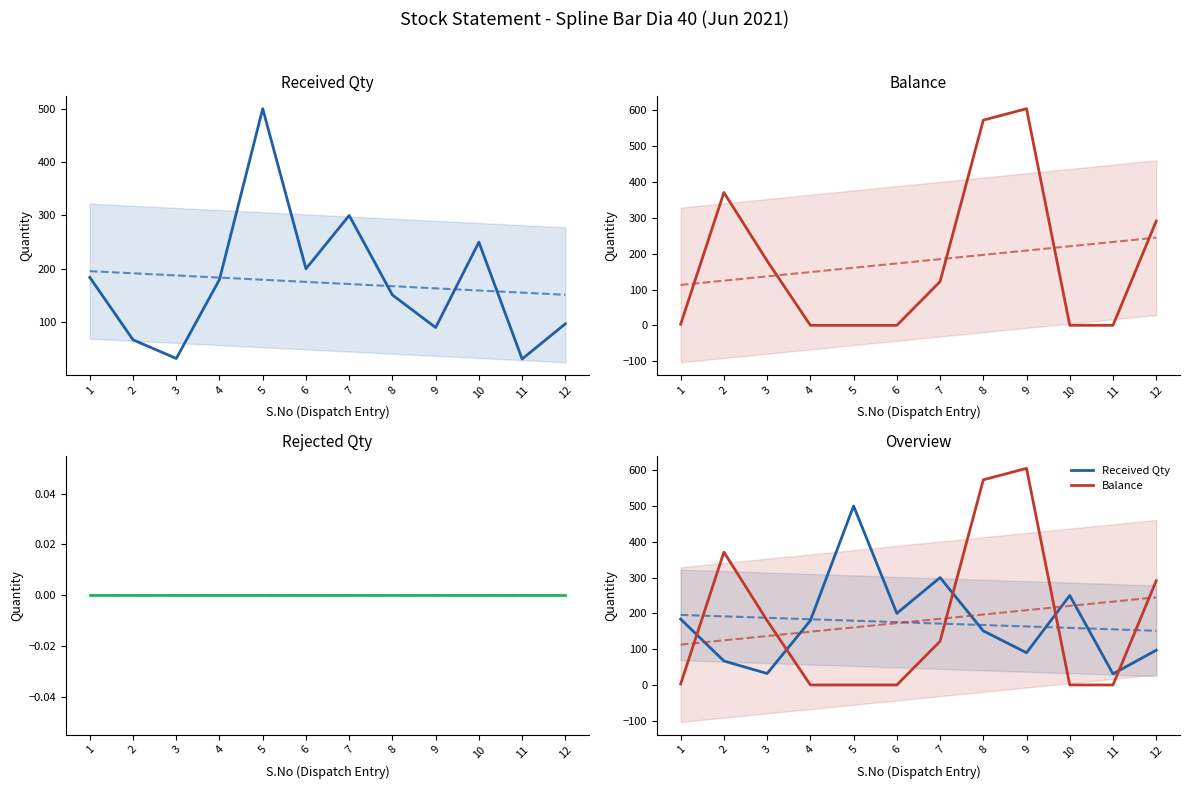

How many data points in Received Qty are above 180?

5